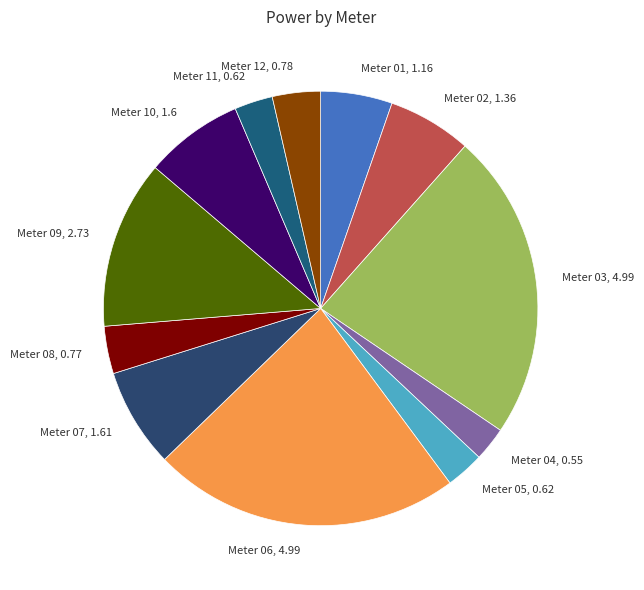

Combined, do Meter 04, 0.55 and Meter 08, 0.77 account for over 50%?

No